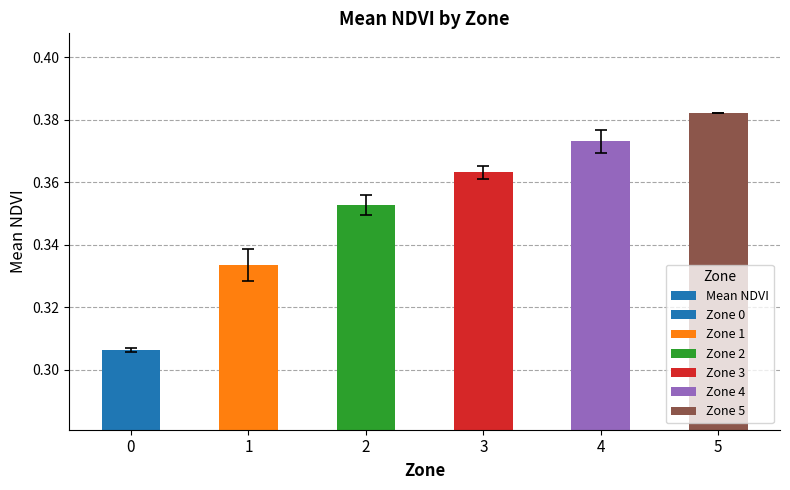

What is the value of the 2nd bar from the left?

0.3